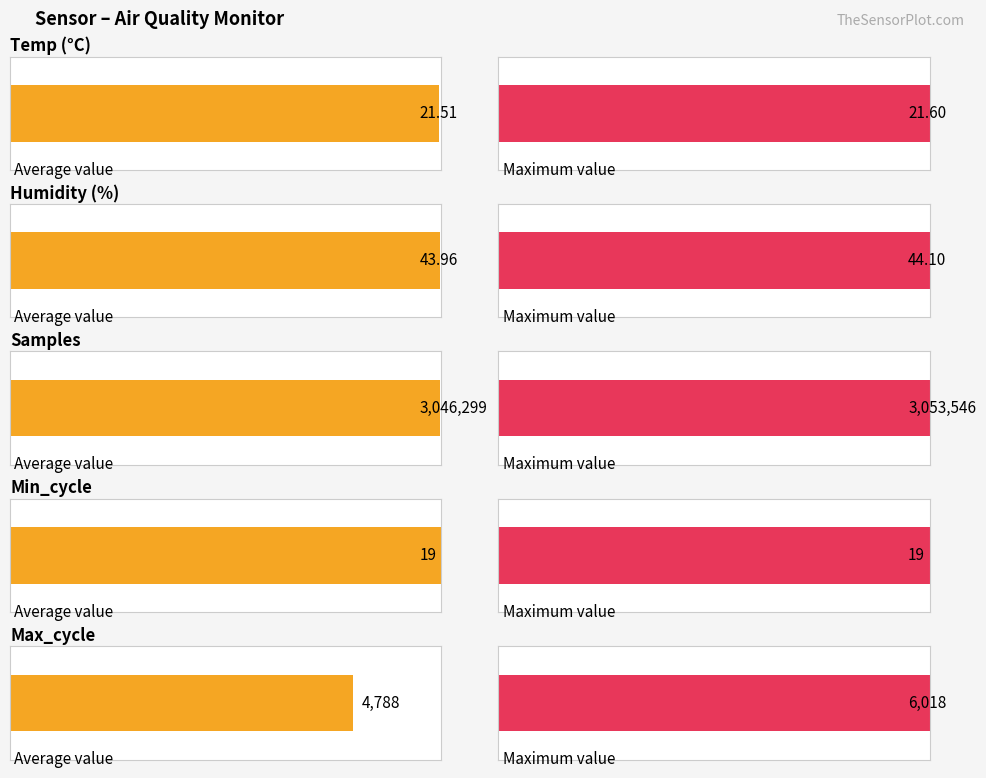

What is the difference between the second highest and second lowest values in the Maximum utilization series?

5996.4